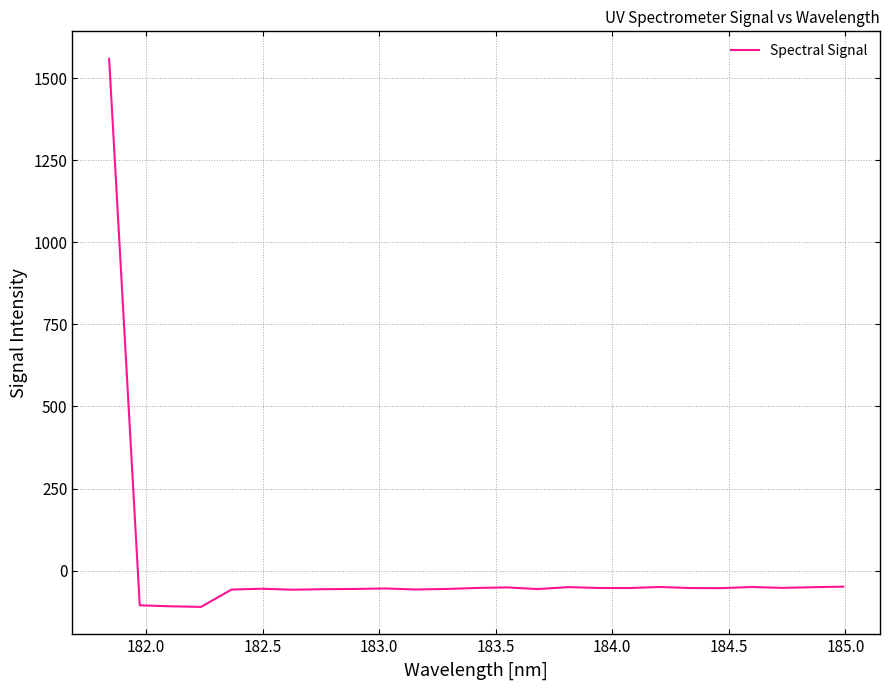

What is the minimum value shown in the chart?

-110.6